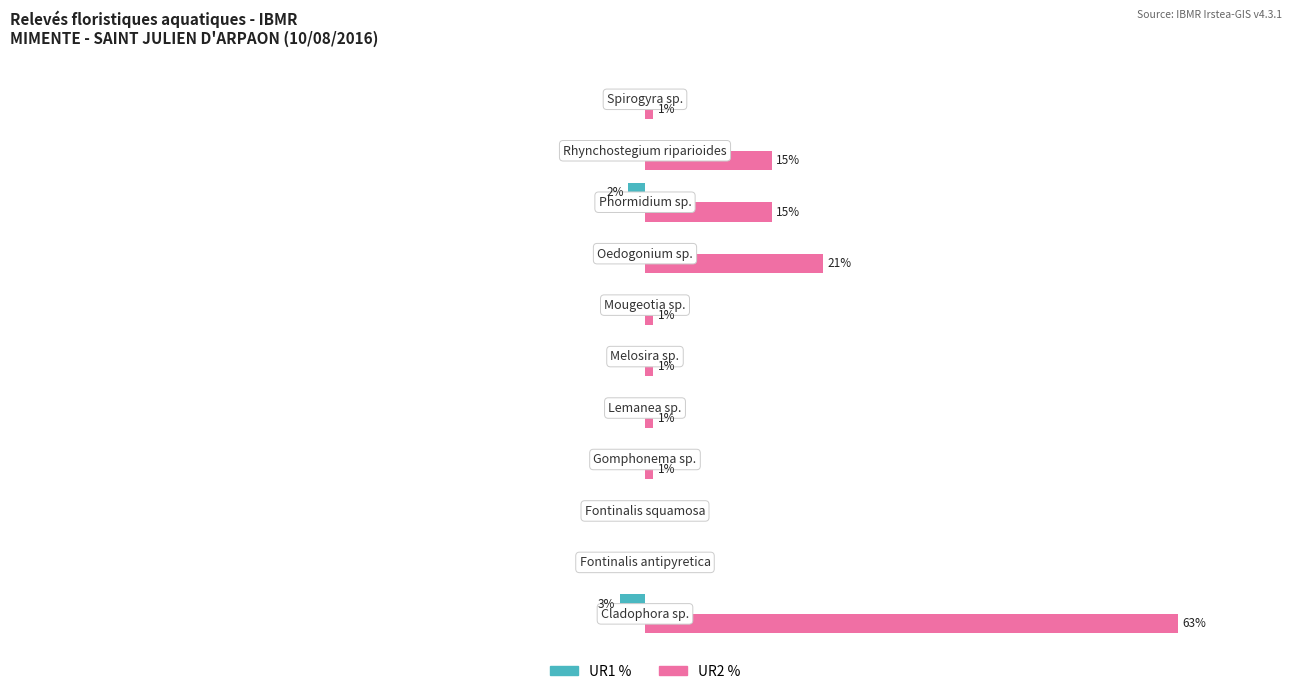

Which series has the largest total across all categories?

UR2 %